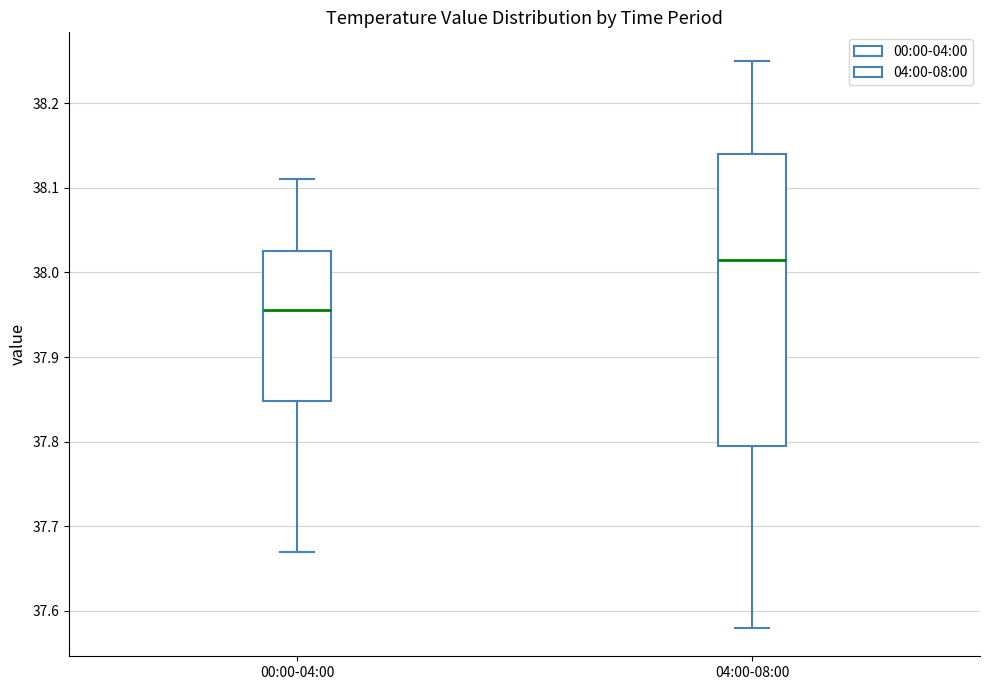

Reading left to right, transcribe this box plot: for each box, give where its median line is, the range the box spans, and where its two whiskers end, as read against the y-axis. The values are not printed on the chart, so give them approximately, as read against the axis.

00:00-04:00: median 37.96, box 37.85 to 38.03, whiskers 37.67 to 38.11
04:00-08:00: median 38.02, box 37.80 to 38.14, whiskers 37.58 to 38.25